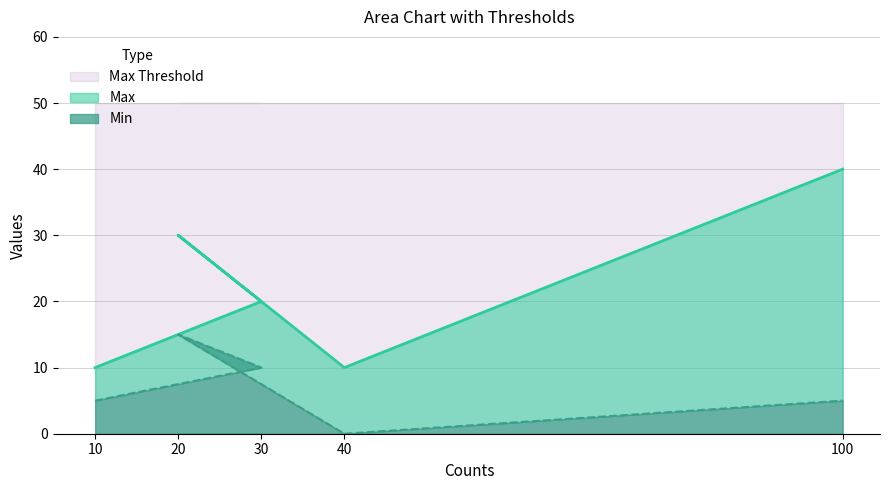

True or false: Min and Max intersect in this chart.

False